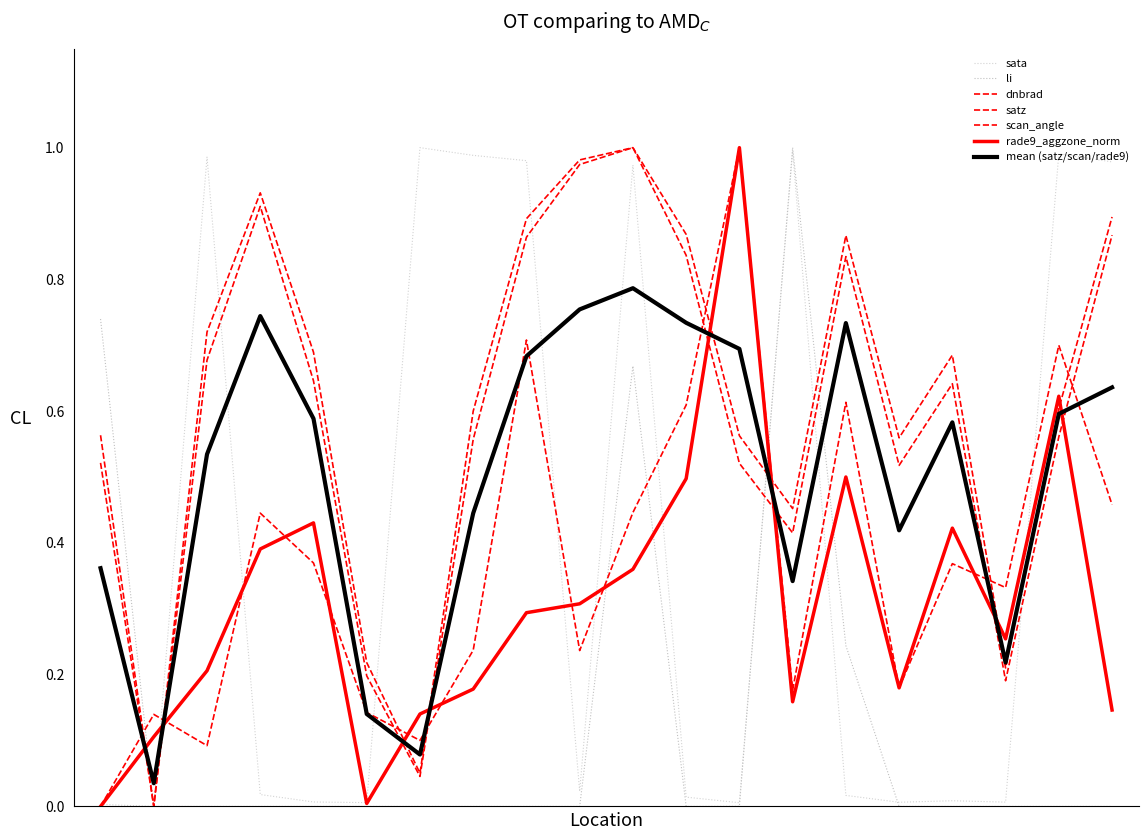

What is the sum of all satz values?

11.8